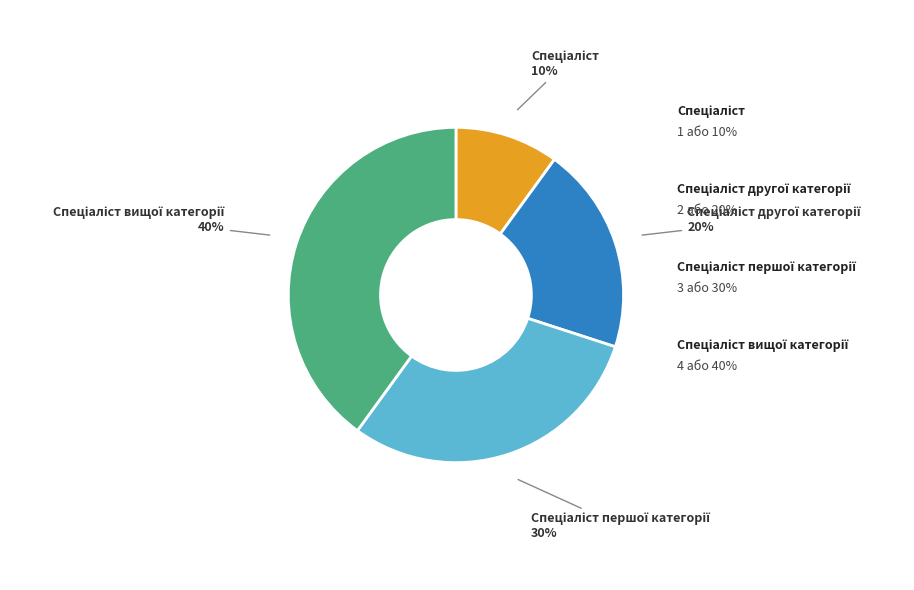

How many slices are in this pie chart?

4